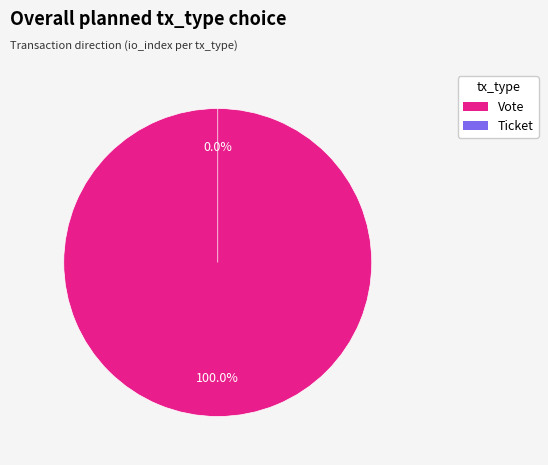

Count the number of slices in the pie.

2